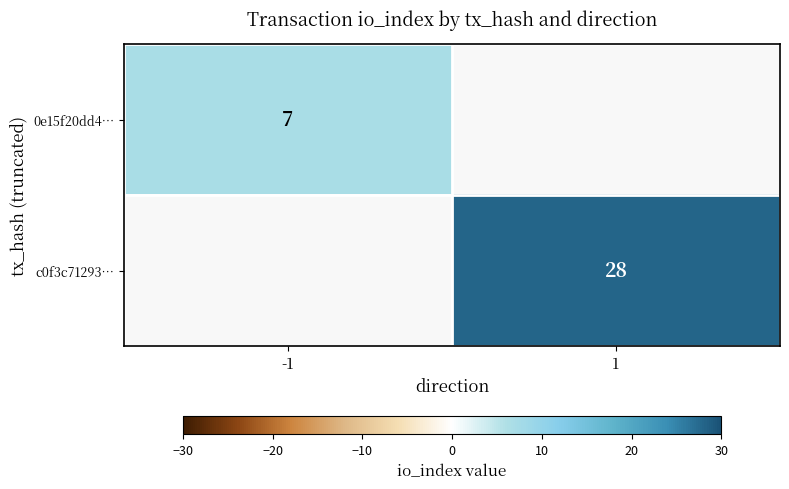

True or false: 0e15f20dd4… has a value of 7 at -1.

True